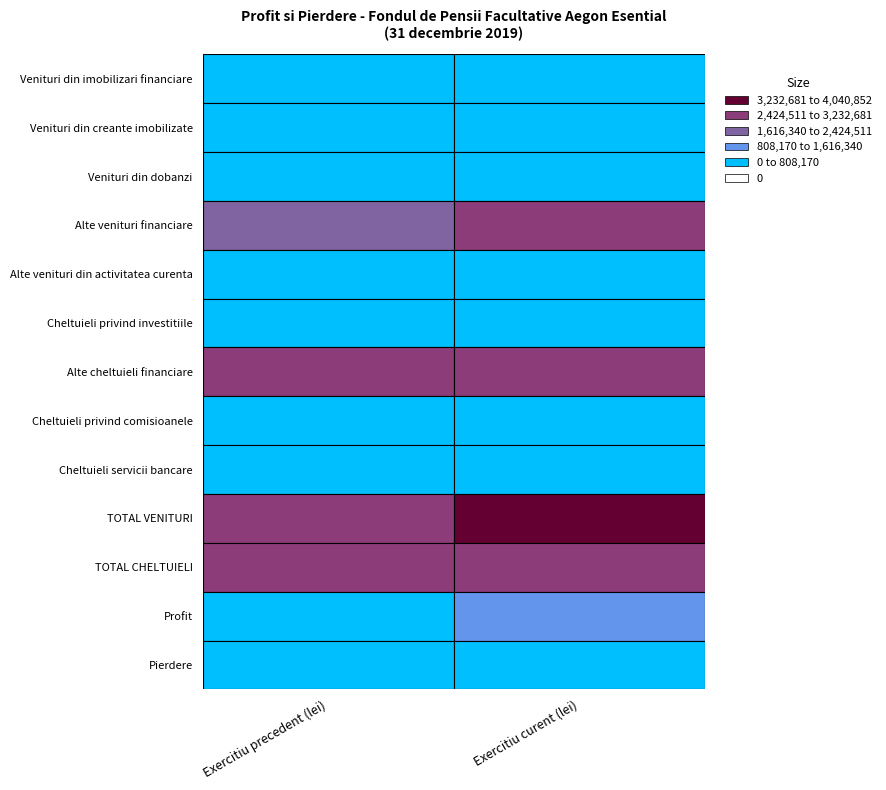

Reading right to left, what are all the values shown in this chart?

Venituri din imobilizari financiare: 1=198325	0=184247
Venituri din creante imobilizate: 1=665323	0=408277
Venituri din dobanzi: 1=224029	0=210039
Alte venituri financiare: 1=2950692	0=2289613
Alte venituri din activitatea curenta: 1=300	0=82
Cheltuieli privind investitiile: 1=544	0=373
Alte cheltuieli financiare: 1=2878693	0=2952910
Cheltuieli privind comisioanele: 1=176833	0=161899
Cheltuieli servicii bancare: 1=42	0=83
TOTAL VENITURI: 1=4040852	0=3092534
TOTAL CHELTUIELI: 1=3056112	0=3115265
Profit: 1=984740	0=0
Pierdere: 1=0	0=22731